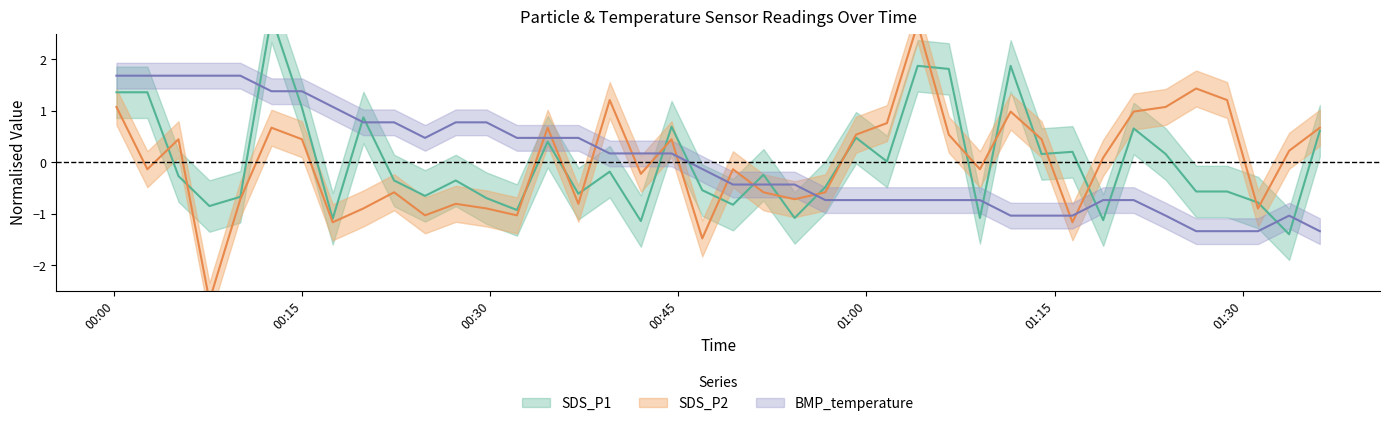

What are all the series names shown in the legend?

SDS_P1, SDS_P2, BMP_temperature